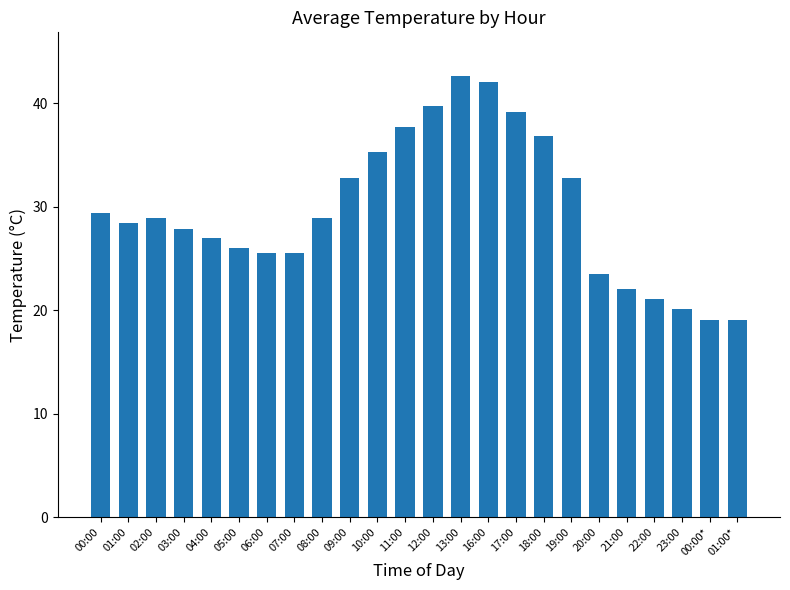

How many categories are shown in the chart?

24